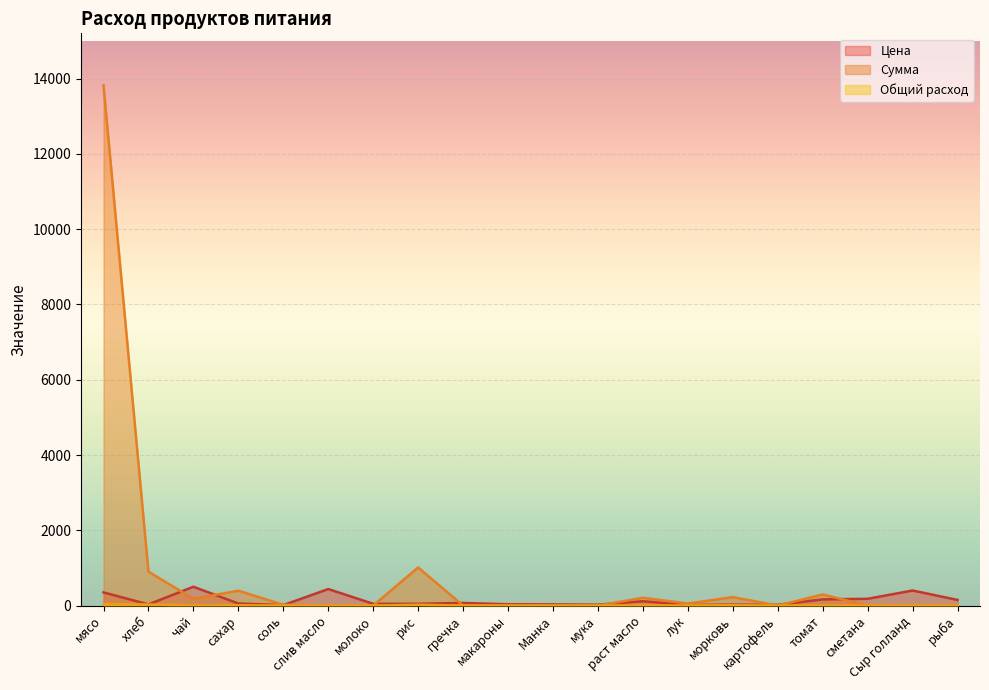

Reading left to right, extract all data points from this chart.

Цена: мясо=350.0	хлеб=31.4	чай=500.0	сахар=55.0	соль=12.0	слив масло=438.9	молоко=47.0	рис=47.0	гречка=70.0	макароны=35.0	Манка=32.0	мука=24.0	раст масло=115.0	лук=15.0	морковь=25.0	картофель=20.0	томат=164.3	сметана=180.0	Сыр голланд=400.0	рыба=150.0
Сумма: мясо=13821.5	хлеб=902.7	чай=179.5	сахар=394.9	соль=21.5	слив масло=0.0	молоко=0.0	рис=1012.4	гречка=0.0	макароны=0.0	Манка=0.0	мука=0.0	раст масло=206.4	лук=53.9	морковь=224.4	картофель=0.0	томат=294.9	сметана=0.0	Сыр голланд=0.0	рыба=0.0
Общий расход: мясо=39.5	хлеб=28.7	чай=0.4	сахар=7.2	соль=1.8	слив масло=0.0	молоко=0.0	рис=21.5	гречка=0.0	макароны=0.0	Манка=0.0	мука=0.0	раст масло=1.8	лук=3.6	морковь=9.0	картофель=0.0	томат=1.8	сметана=0.0	Сыр голланд=0.0	рыба=0.0